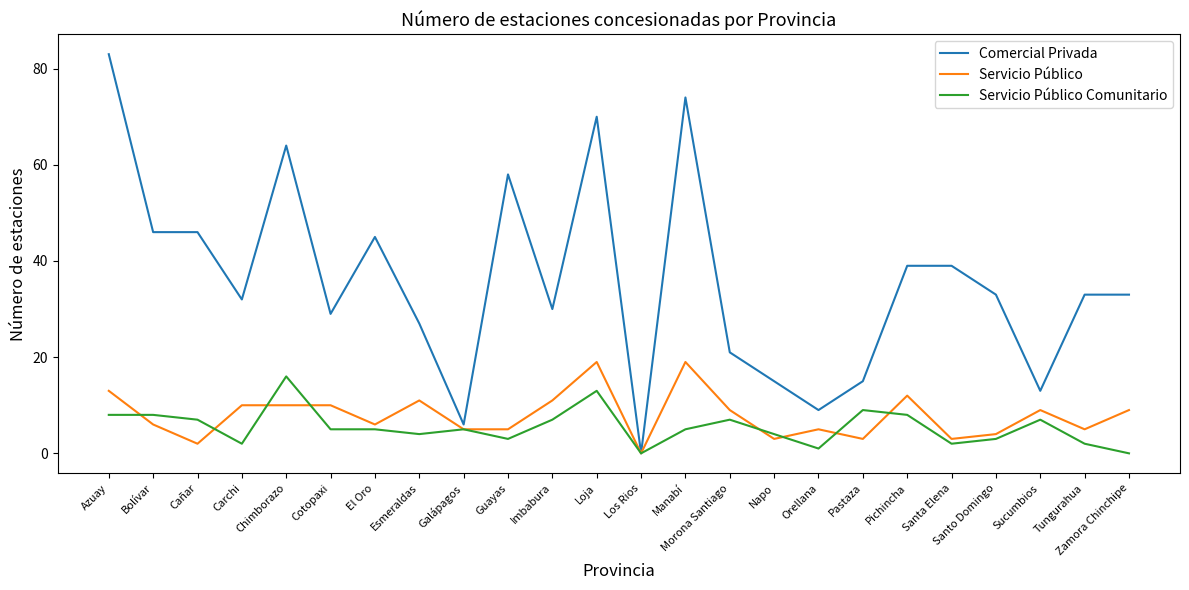

What is the spread (max minus min) of values at Zamora Chinchipe?

33